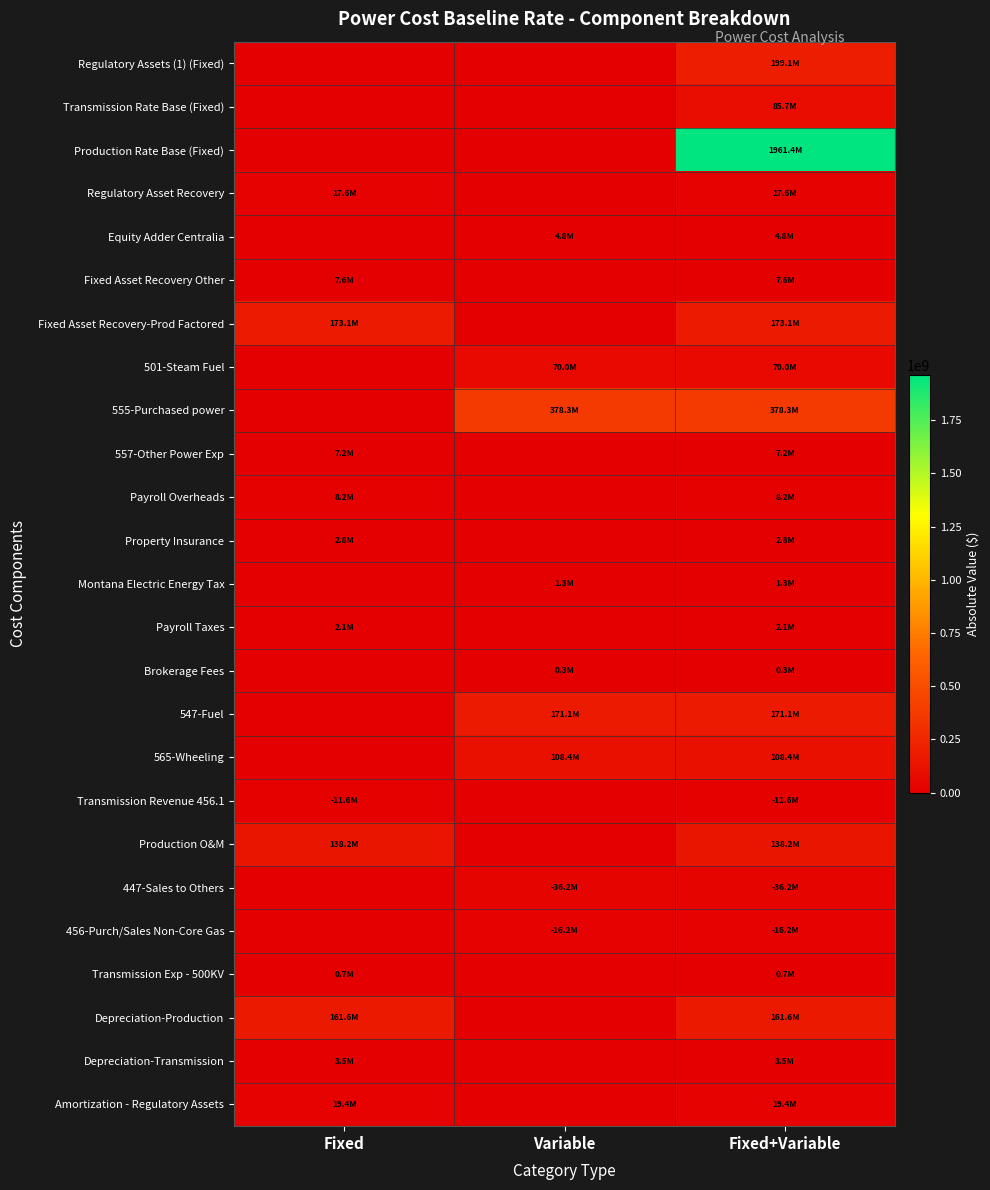

Which has a higher value, Fixed+Variable or Fixed?

Fixed+Variable